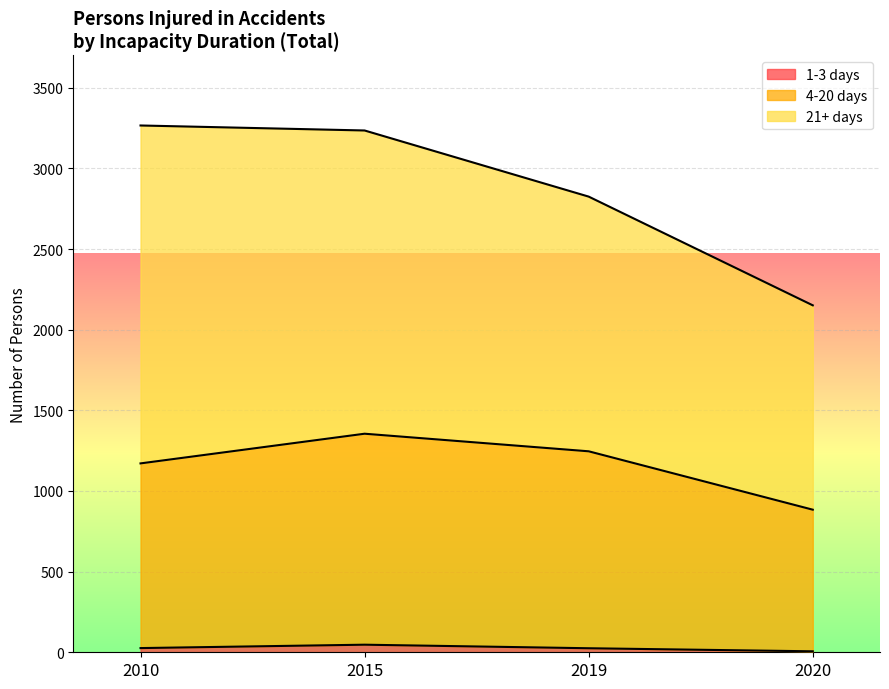

True or false: 4-20 days and 1-3 days cross at least once.

False